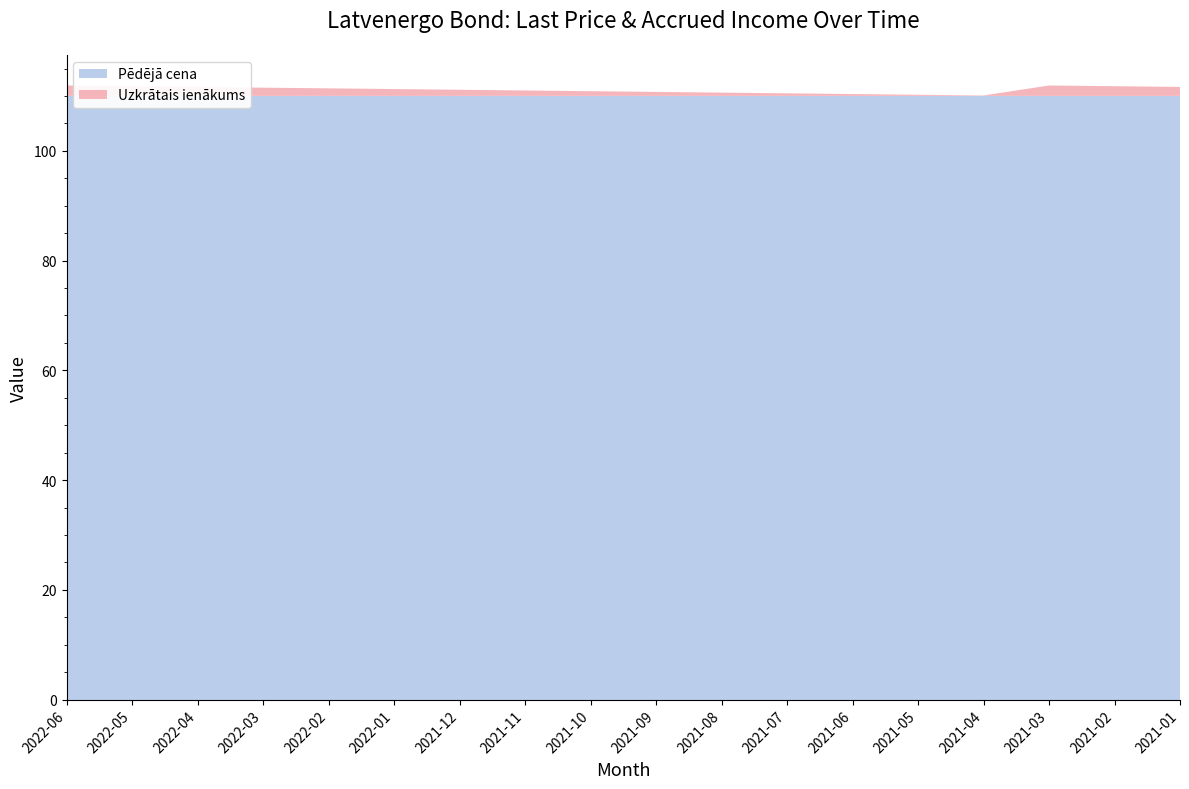

Reading left to right, extract all data points from this chart.

Pēdējā cena: 2022-06=110.0	2022-05=110.0	2022-04=110.0	2022-03=110.0	2022-02=110.0	2022-01=110.0	2021-12=110.0	2021-11=110.0	2021-10=110.0	2021-09=110.0	2021-08=110.0	2021-07=110.0	2021-06=110.0	2021-05=110.0	2021-04=110.0	2021-03=110.0	2021-02=110.0	2021-01=110.0
Uzkrātais ienākums: 2022-06=1.9	2022-05=1.8	2022-04=1.6	2022-03=1.5	2022-02=1.4	2022-01=1.2	2021-12=1.1	2021-11=1.0	2021-10=0.9	2021-09=0.7	2021-08=0.6	2021-07=0.5	2021-06=0.3	2021-05=0.2	2021-04=0.1	2021-03=1.9	2021-02=1.8	2021-01=1.6